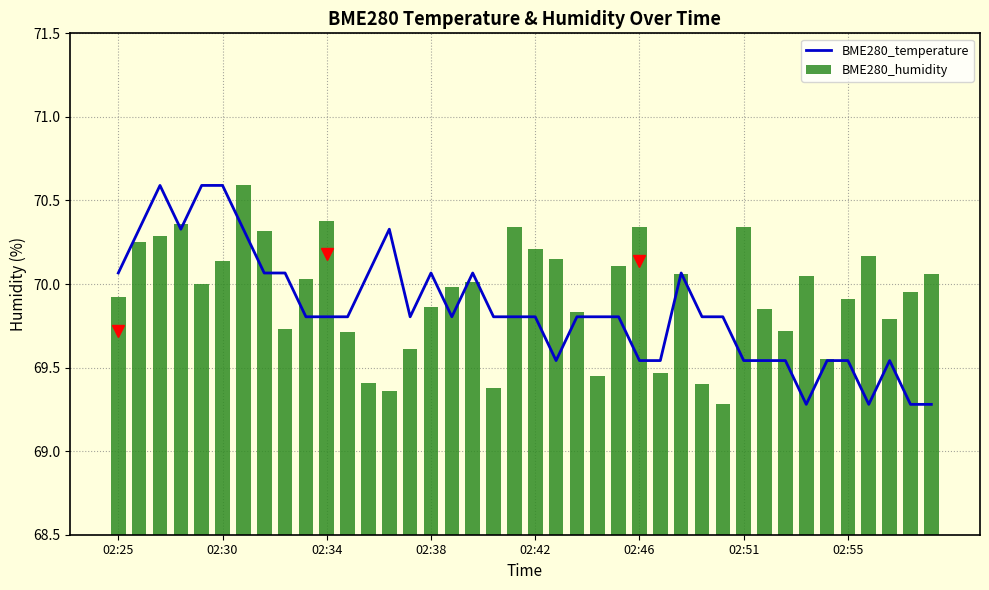

What is the value of the BME280_temperature bar at the 39th from the left?

69.3